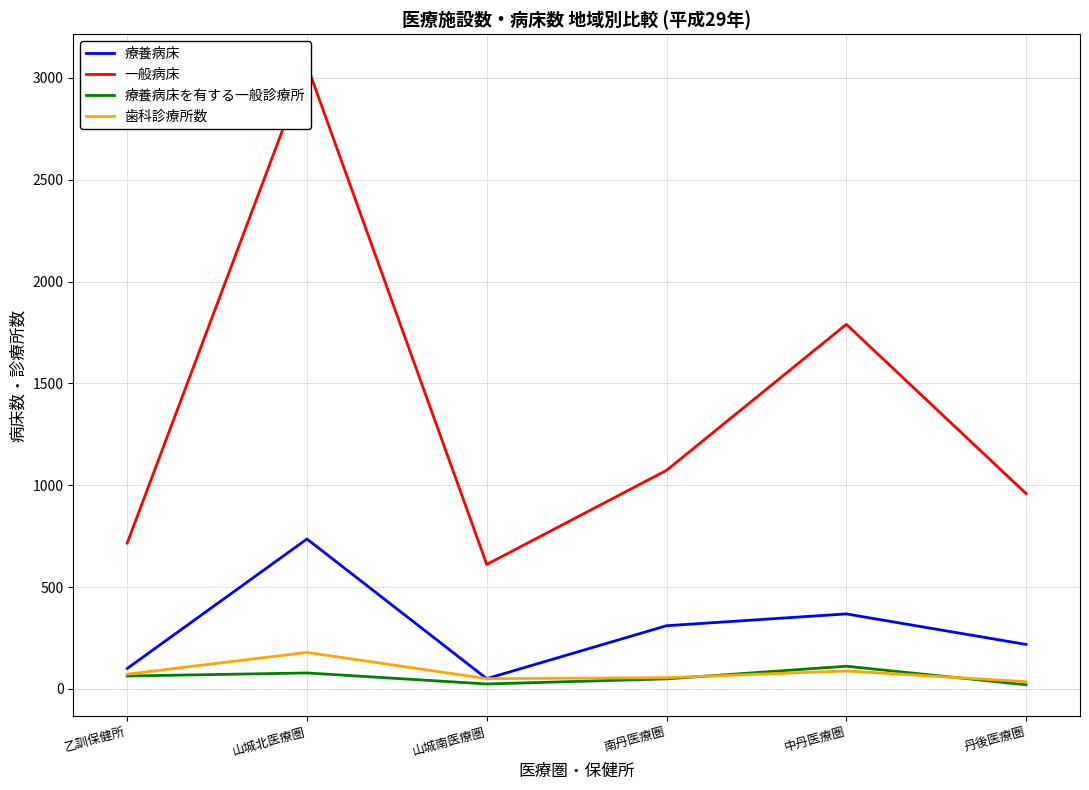

Is it true that 療養病床を有する一般診療所 equals 49 at 南丹医療圏?

True